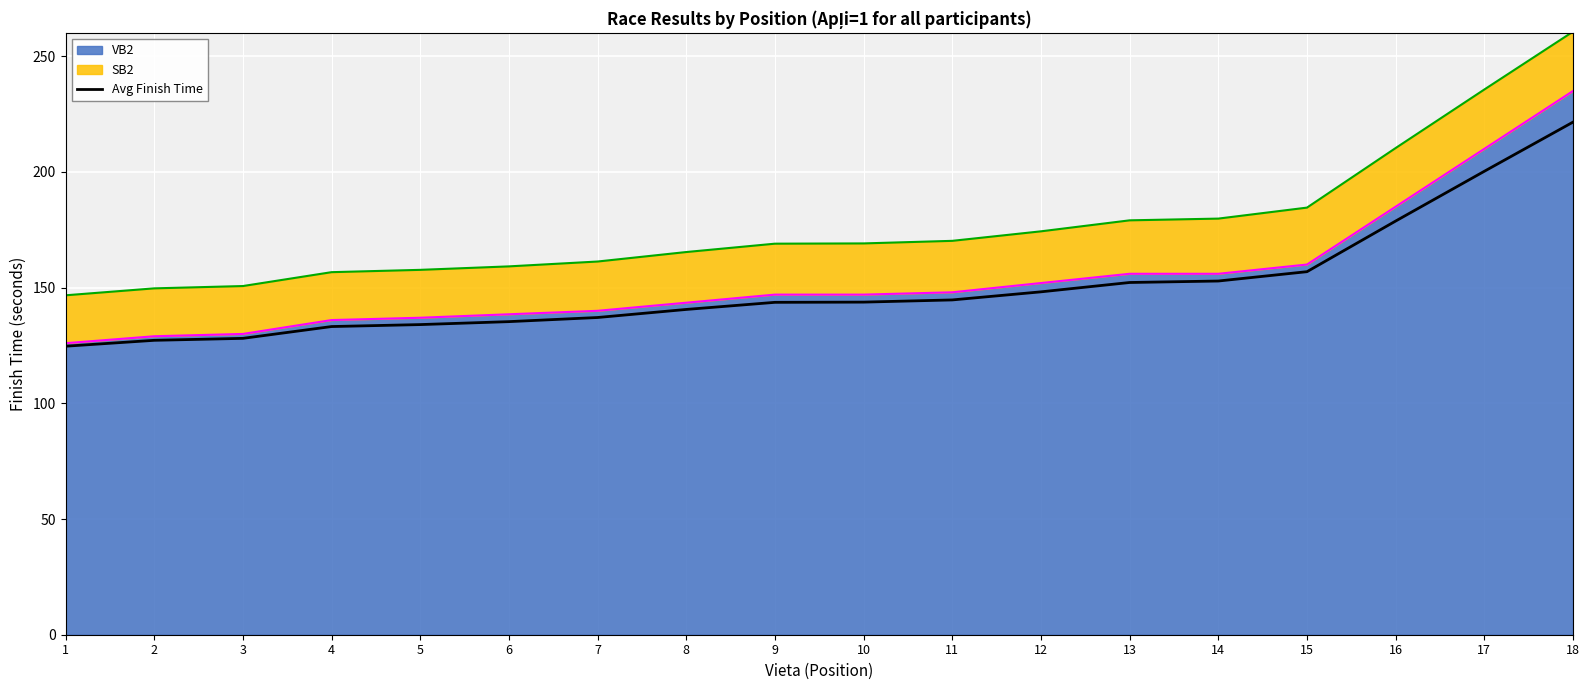

How many lines are shown in the chart?

1